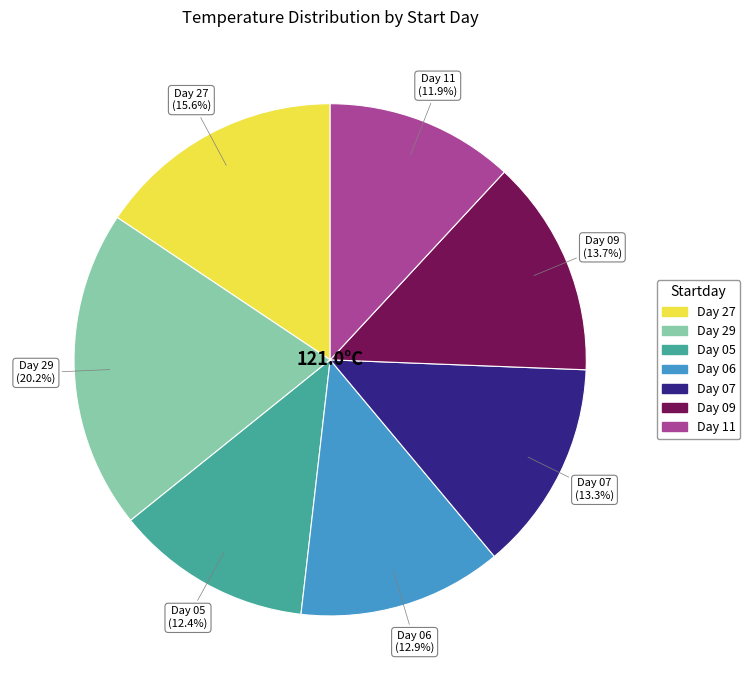

Is there a majority slice in this chart?

No